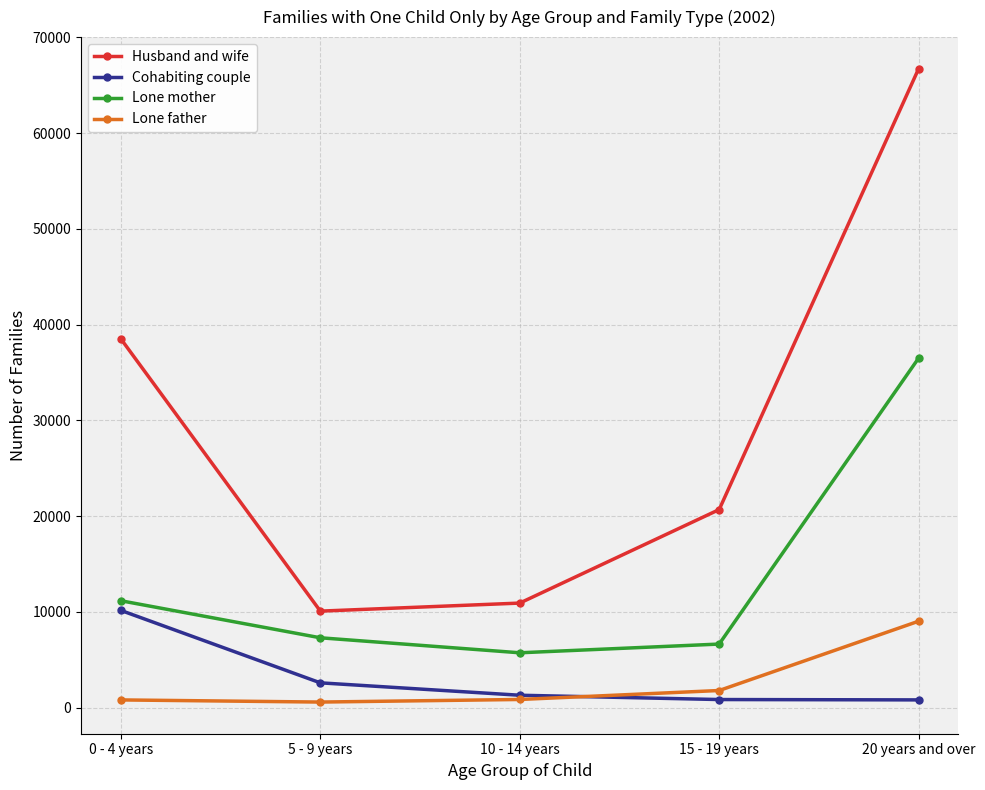

What is the label of the 5th point from the left?

20 years and over